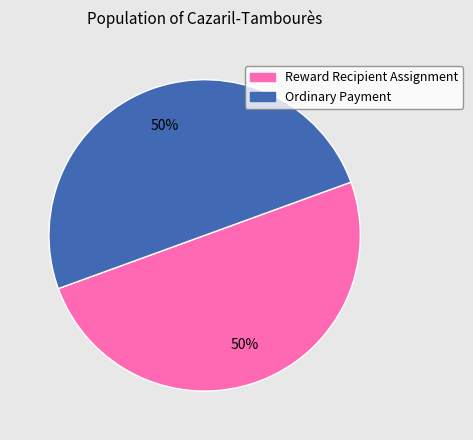

Count the number of slices in the pie.

2